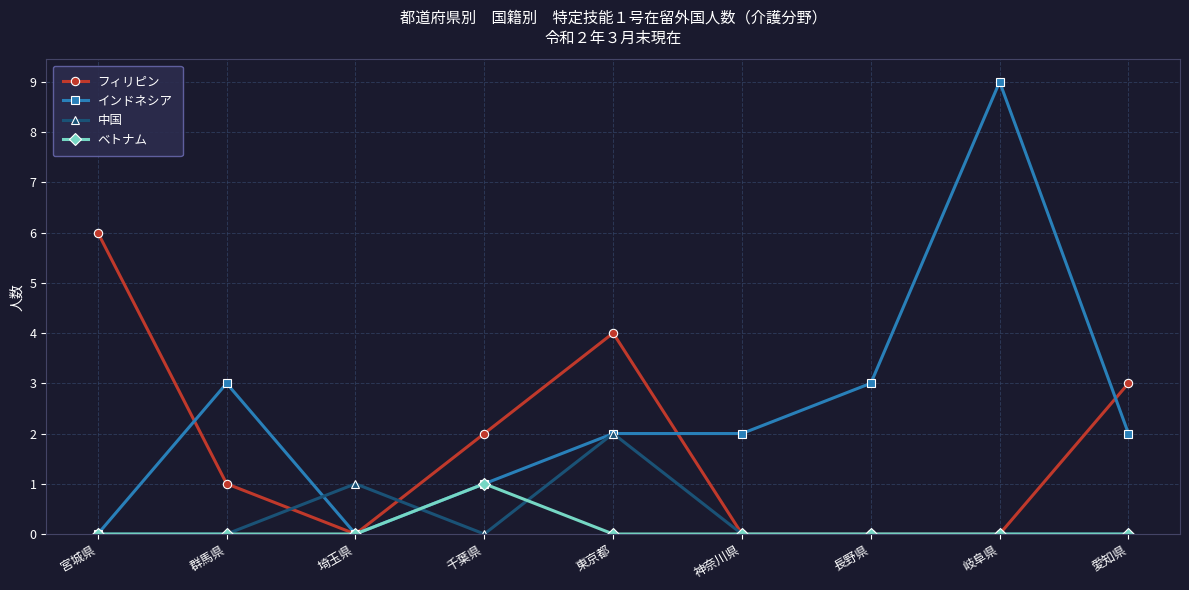

Rank the series by their maximum value, from lowest to highest.

ベトナム, 中国, フィリピン, インドネシア